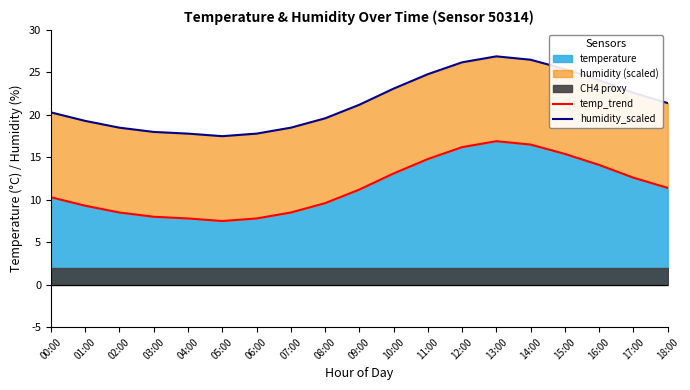

The value of temp_trend at 16:00 is 5.5. True or false?

False